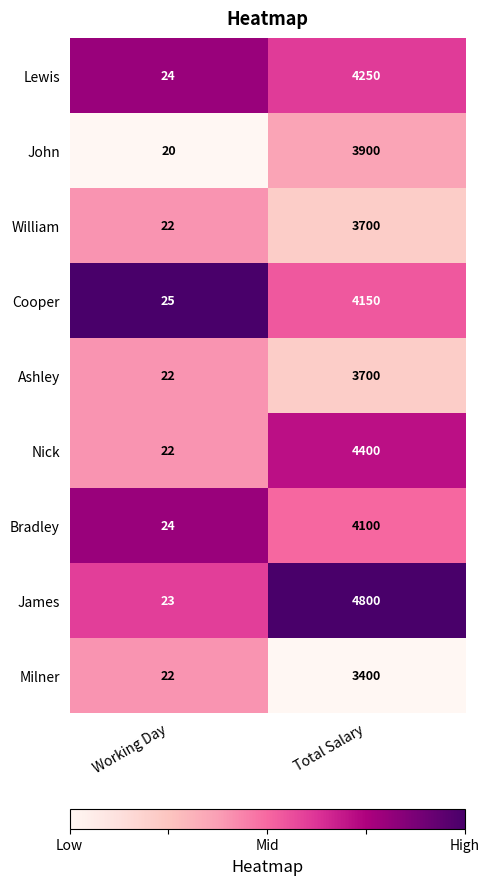

Which series changed the most between Working Day and Total Salary?

James